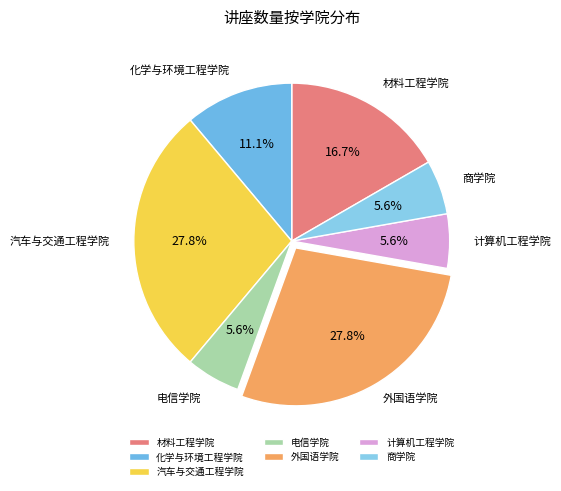

What is the ratio of the value at 计算机工程学院 to the value at 商学院?

1.0